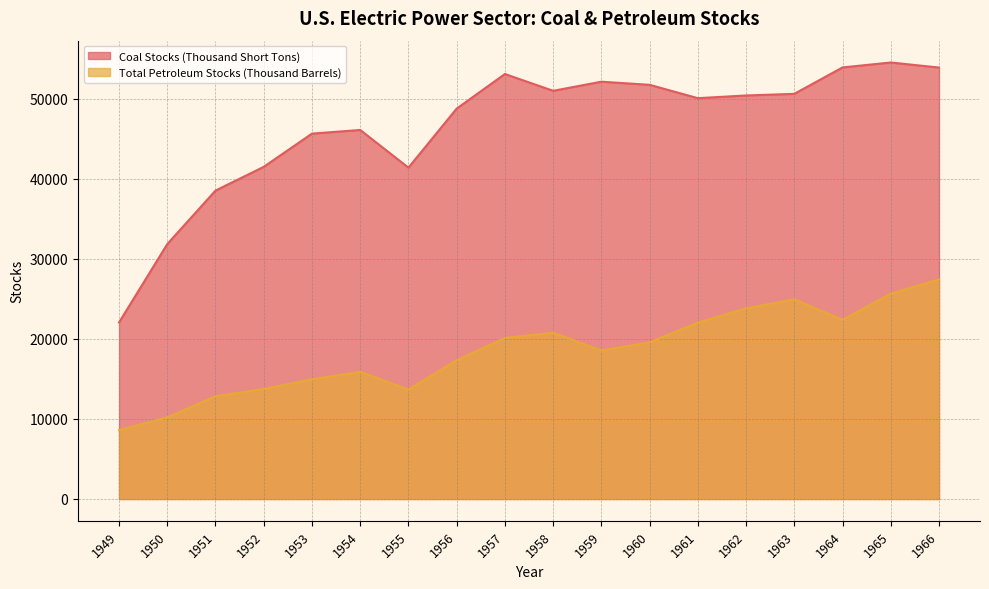

Between 1952 and 1962, which is larger?

1962